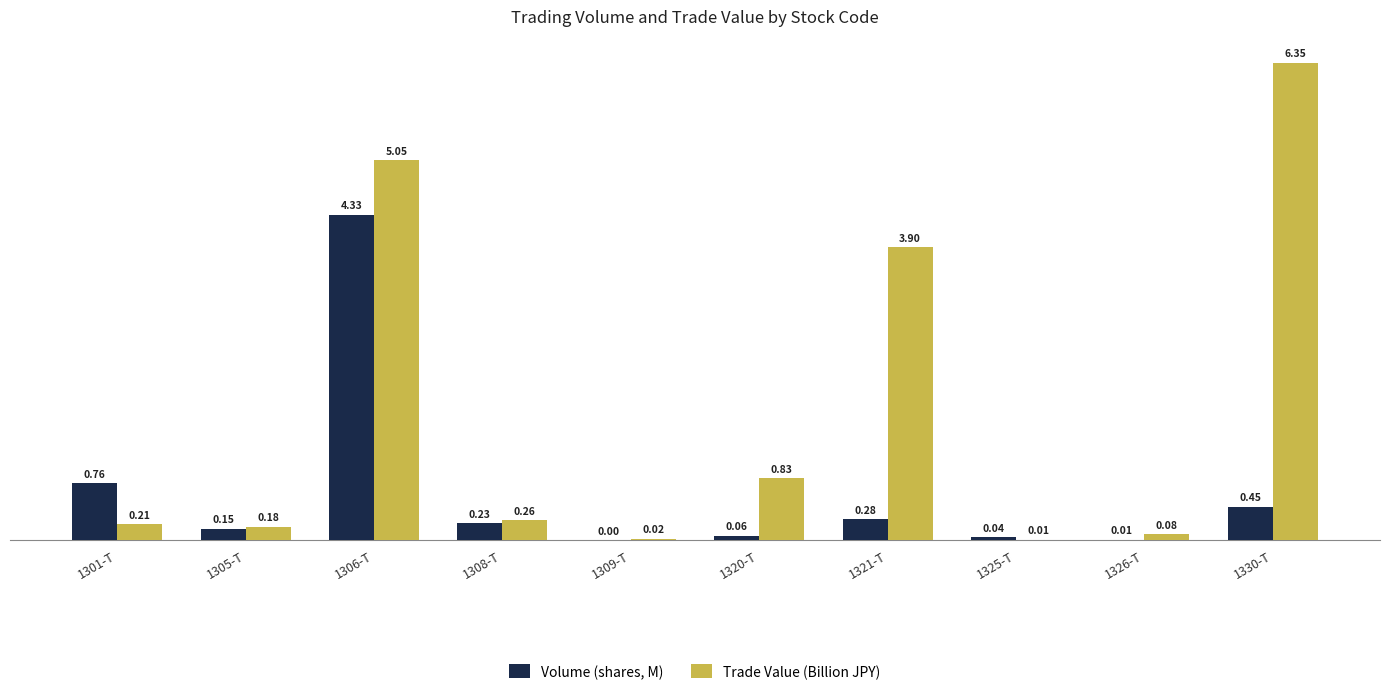

What is the sum of the Trade Value (Billion JPY) values at 1320-T and 1301-T?

1.0